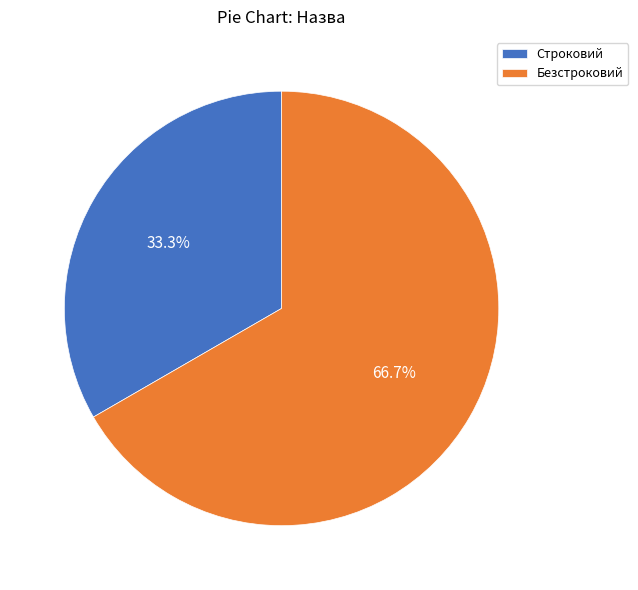

How many segments does this pie chart have?

2